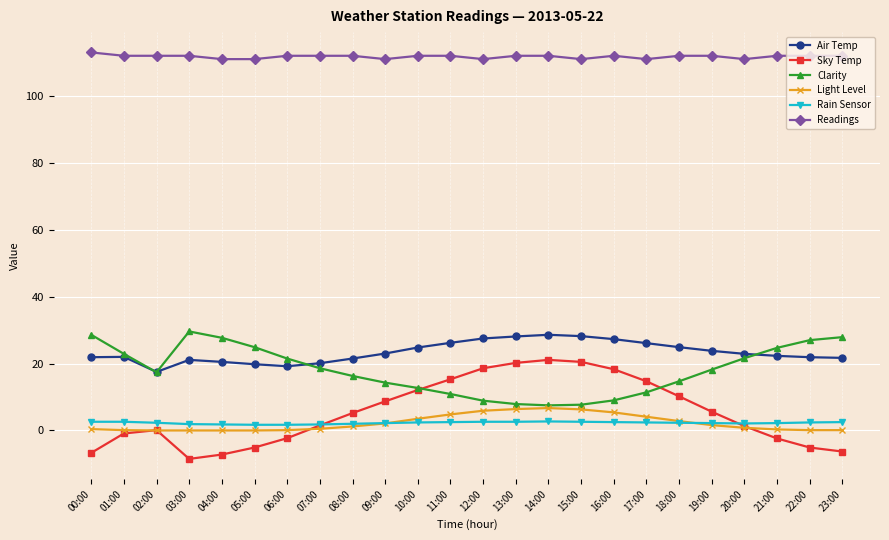

What is the total value across all series at 20:00?

159.7